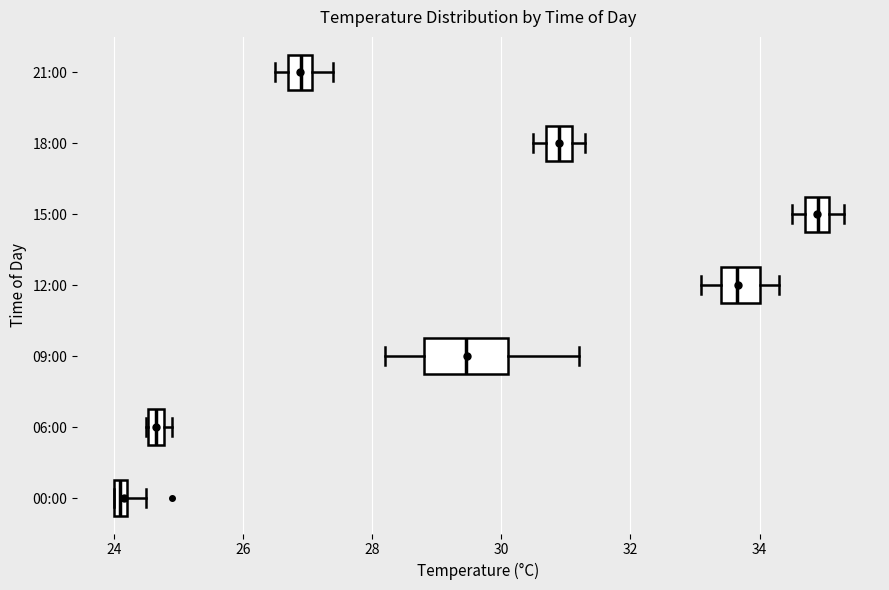

Which box's median line is the furthest to the left?

00:00